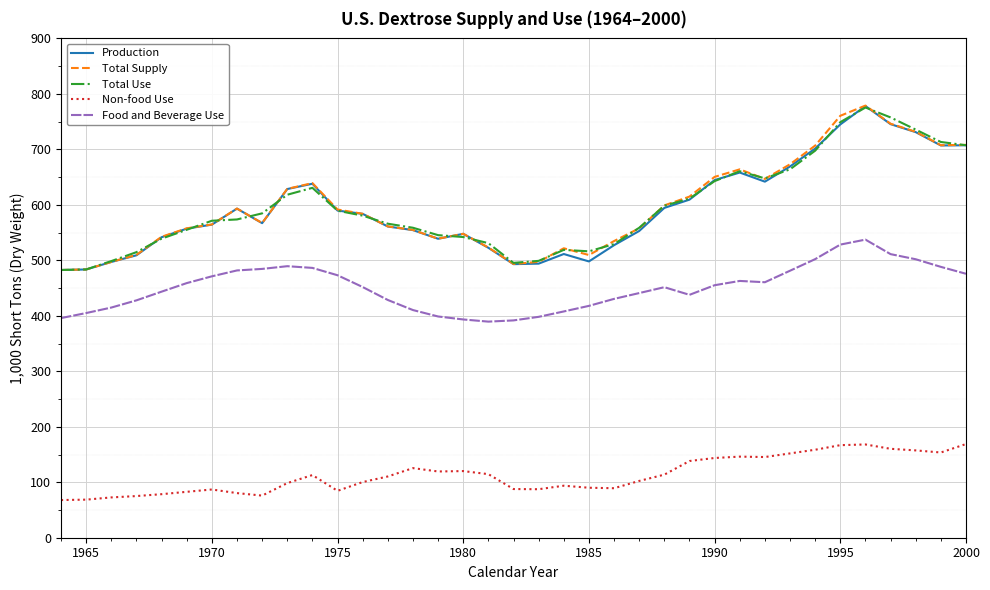

True or false: Food and Beverage Use and Non-food Use intersect in this chart.

False